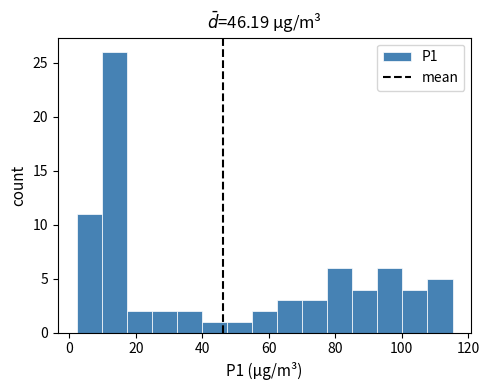

Read against the x-axis, roughly where is the centre of the tallest bar?

14